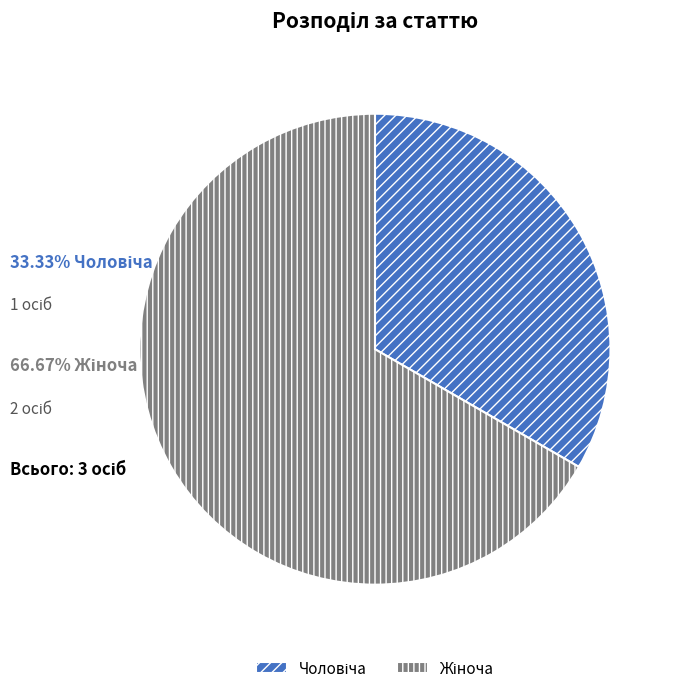

Does any single category account for the majority?

Yes